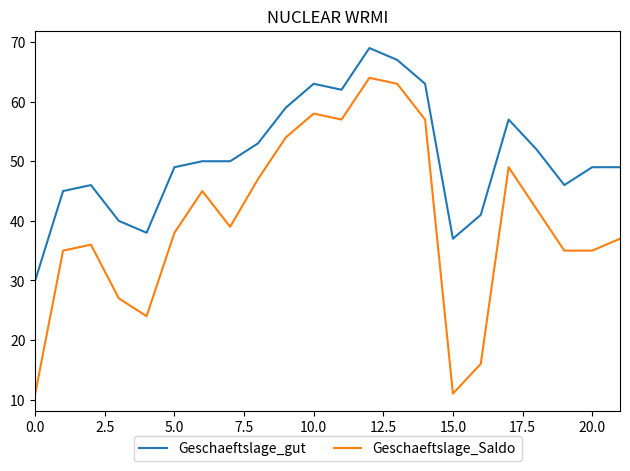

Which series has the largest range (max minus min)?

Geschaeftslage_Saldo